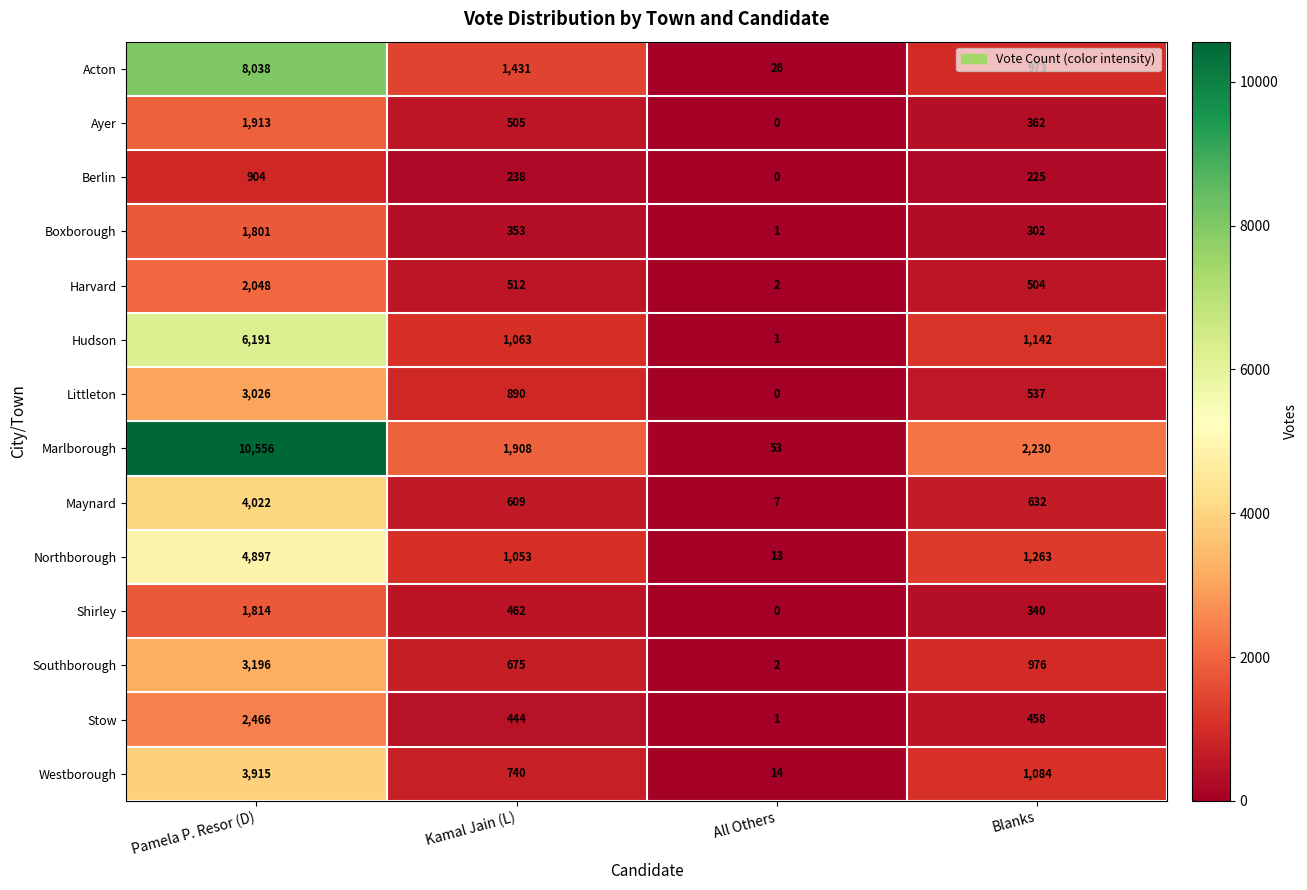

What is the sum of all Littleton values?

4453